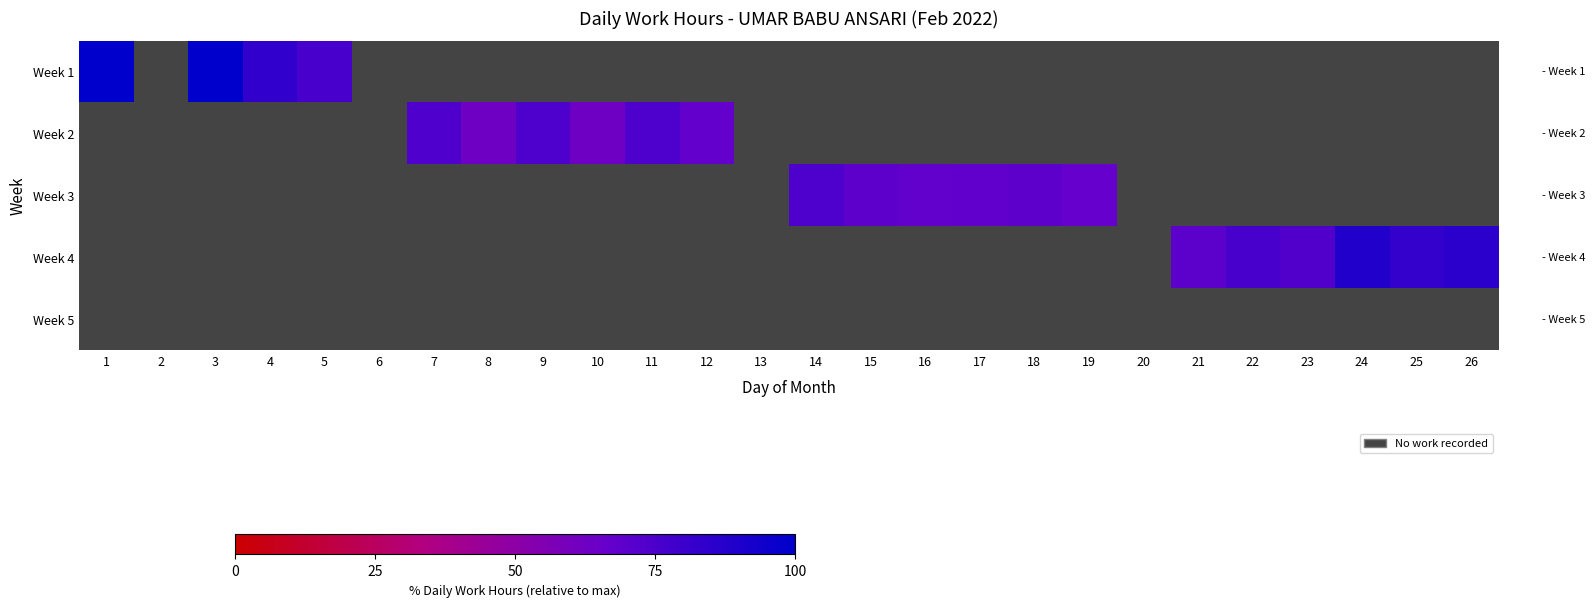

Is the value of Week 3 at 25 greater than the value of Week 1 at 22?

No